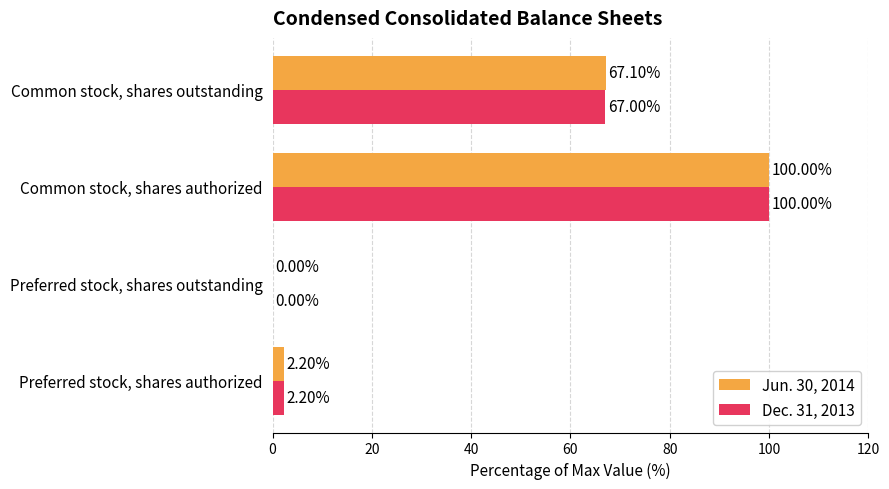

Is the value of Dec. 31, 2013 at Preferred stock, shares outstanding greater than the value of Jun. 30, 2014 at Common stock, shares outstanding?

No